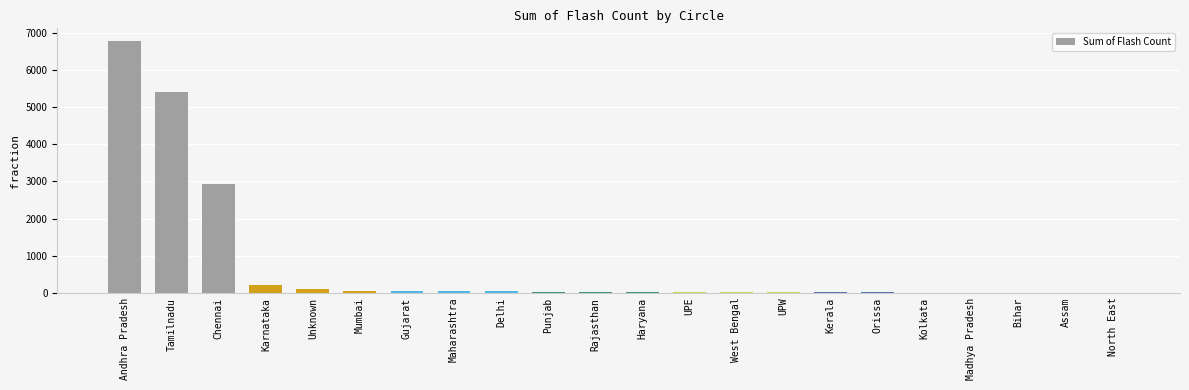

Between Tamilnadu and Karnataka, which is larger?

Tamilnadu